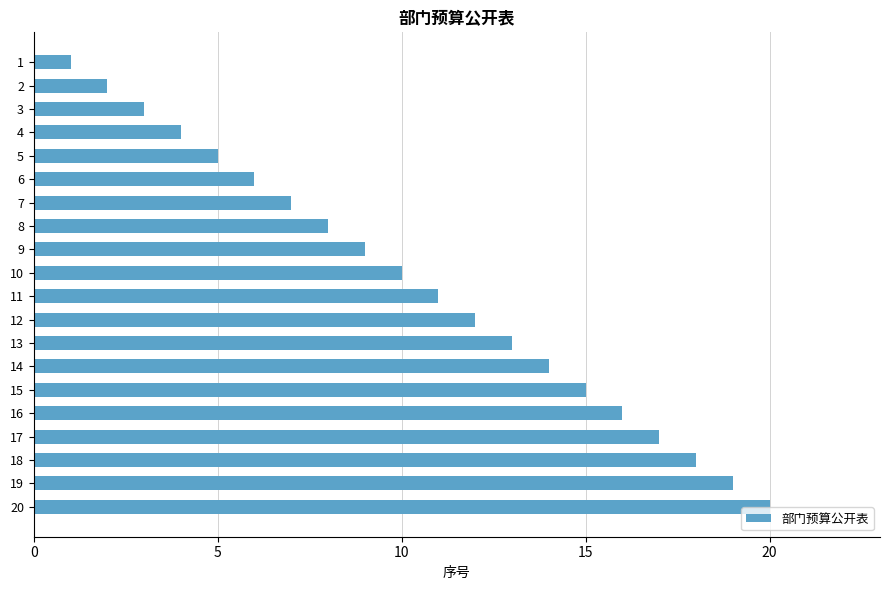

Rank the categories by value from highest to lowest.

20, 19, 18, 17, 16, 15, 14, 13, 12, 11, 10, 9, 8, 7, 6, 5, 4, 3, 2, 1